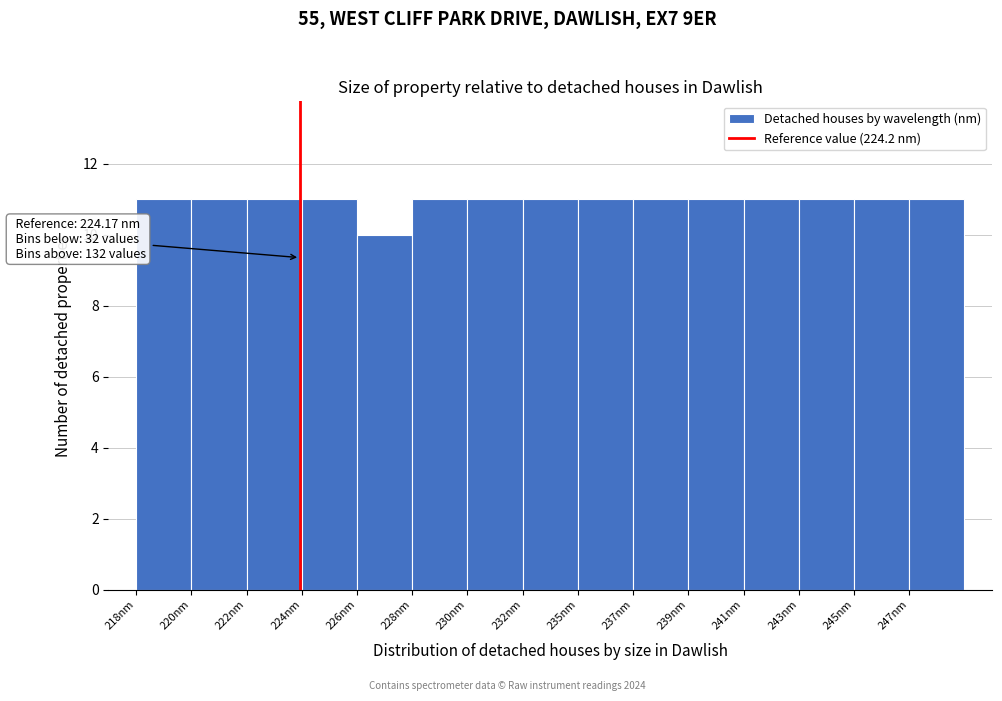

Reading left to right, list all the values displayed in this chart.

11	11	11	11	10	11	11	11	11	11	11	11	11	11	11